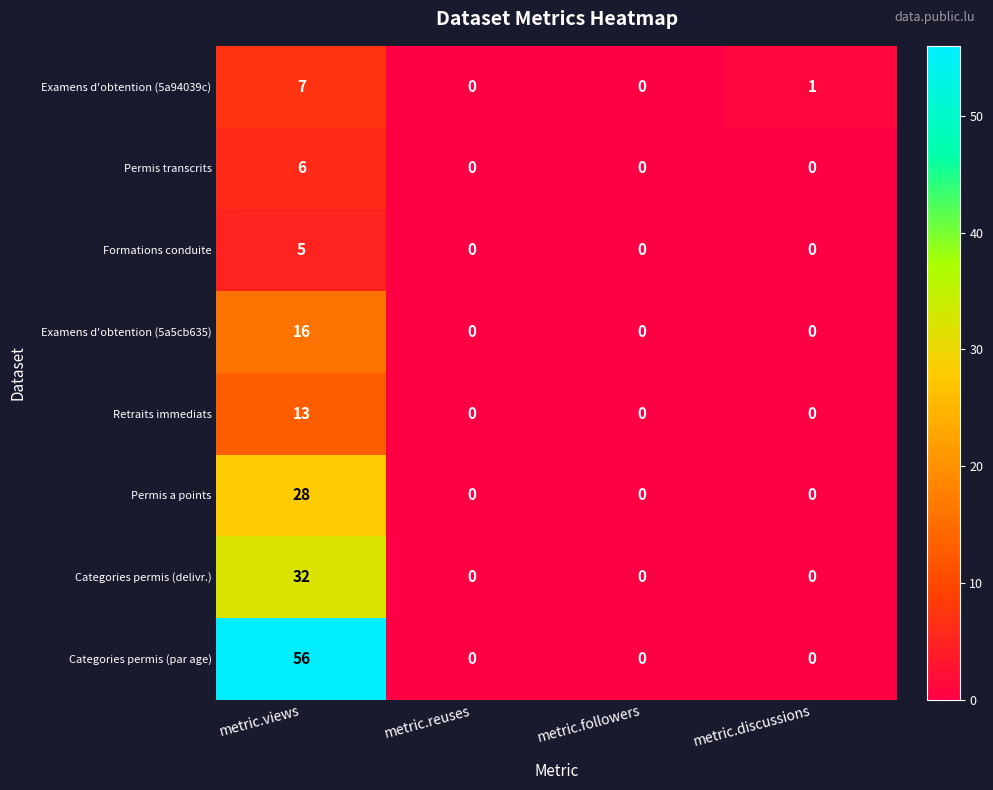

What is the difference between the maximum and minimum values in the Examens d'obtention (5a94039c) series?

7